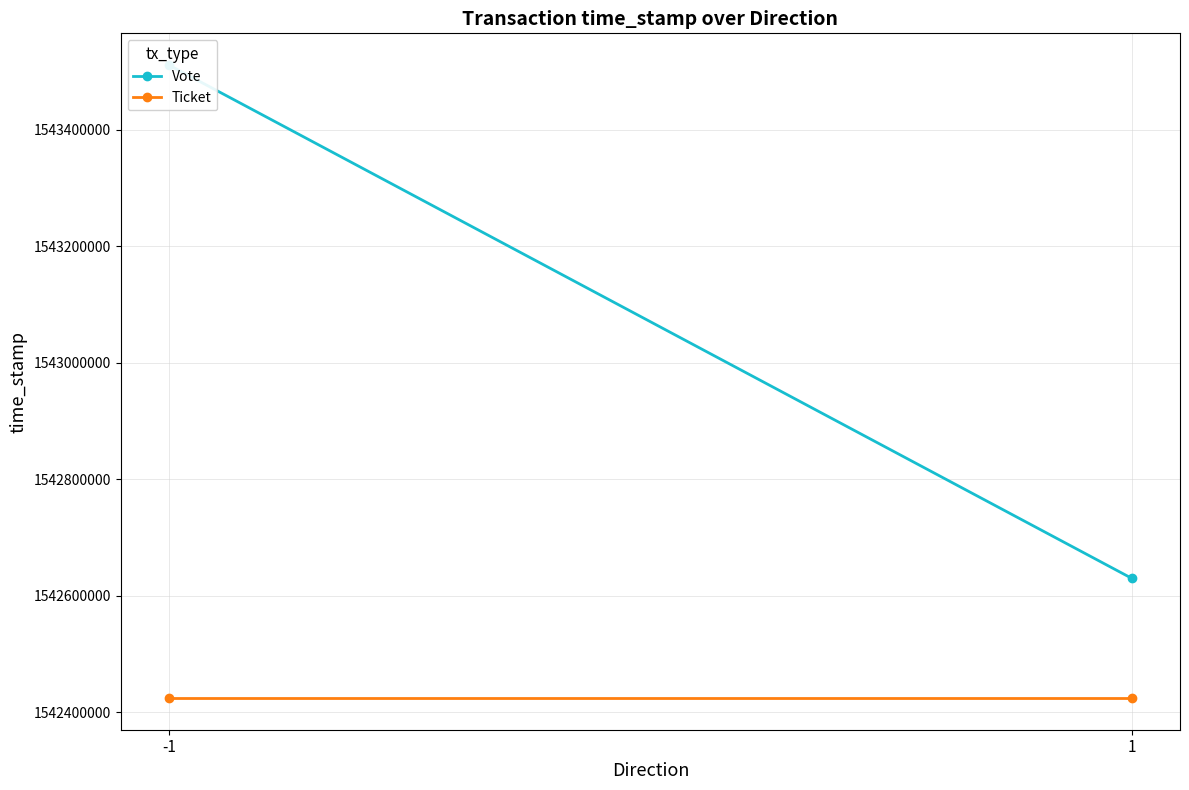

Which label corresponds to the largest value in the chart?

-1